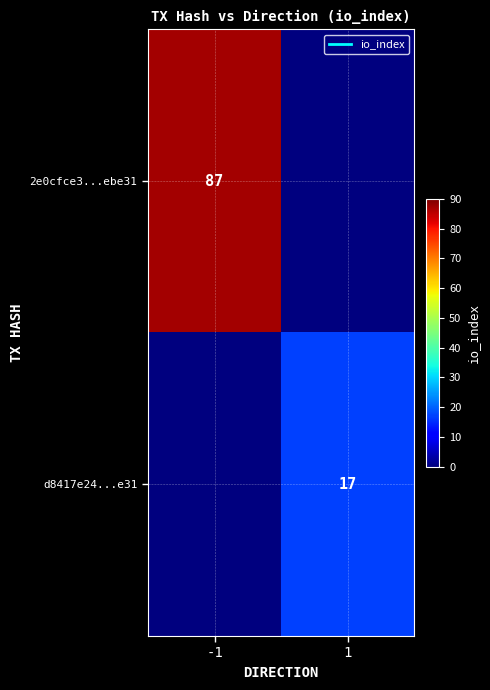

Which series has the largest total across all categories?

2e0cfce3...ebe31